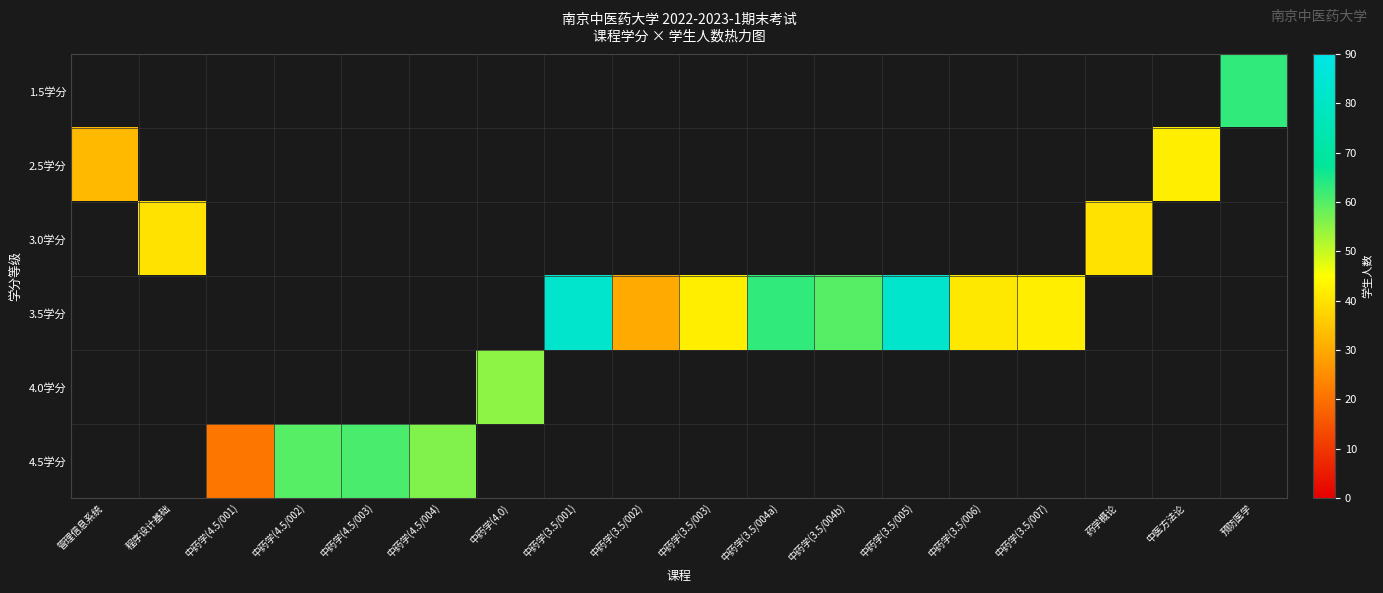

Which category has the lowest value across all series?

中药学(4.5/001)